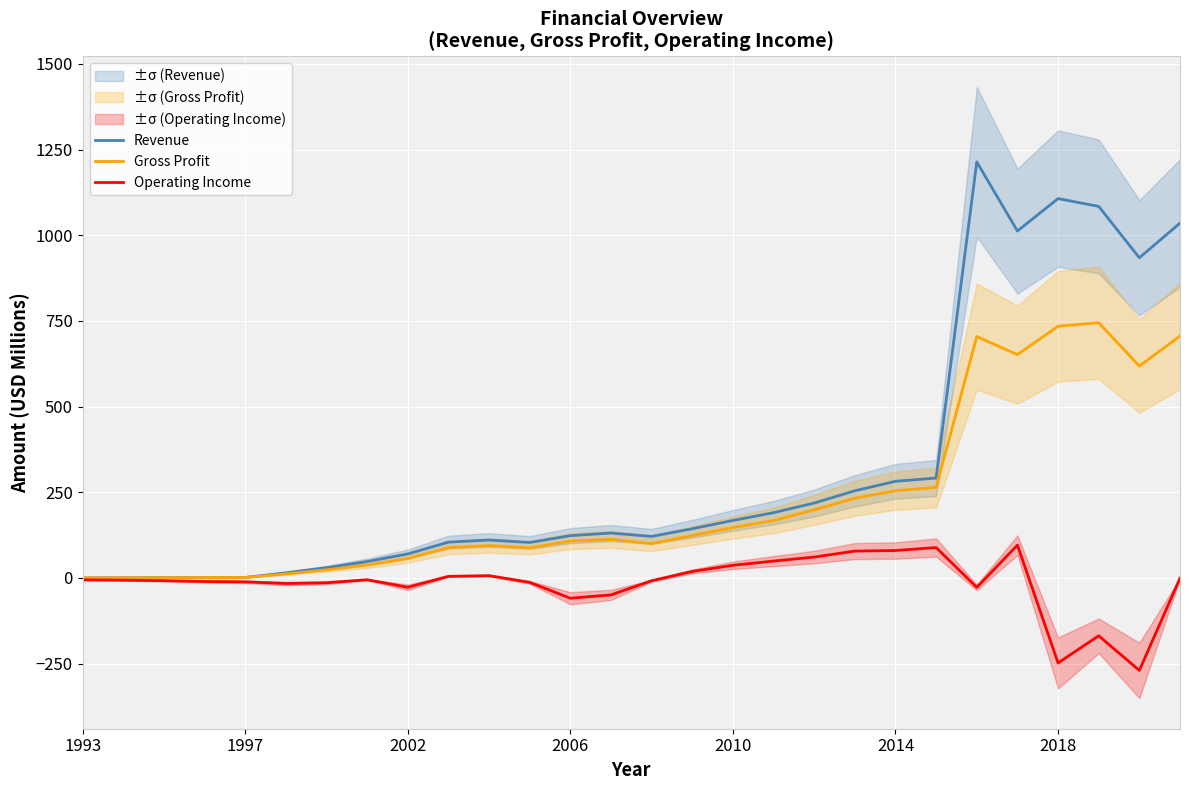

The Gross Profit series shows 734.5 at 2018. True or false?

True